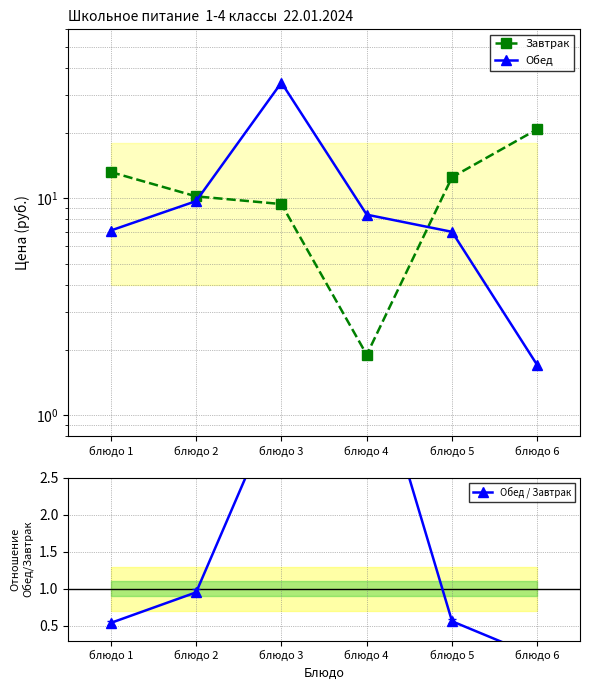

Between which two adjacent categories do Завтрак and Обед / Завтрак first intersect?

блюдо 3 and блюдо 4